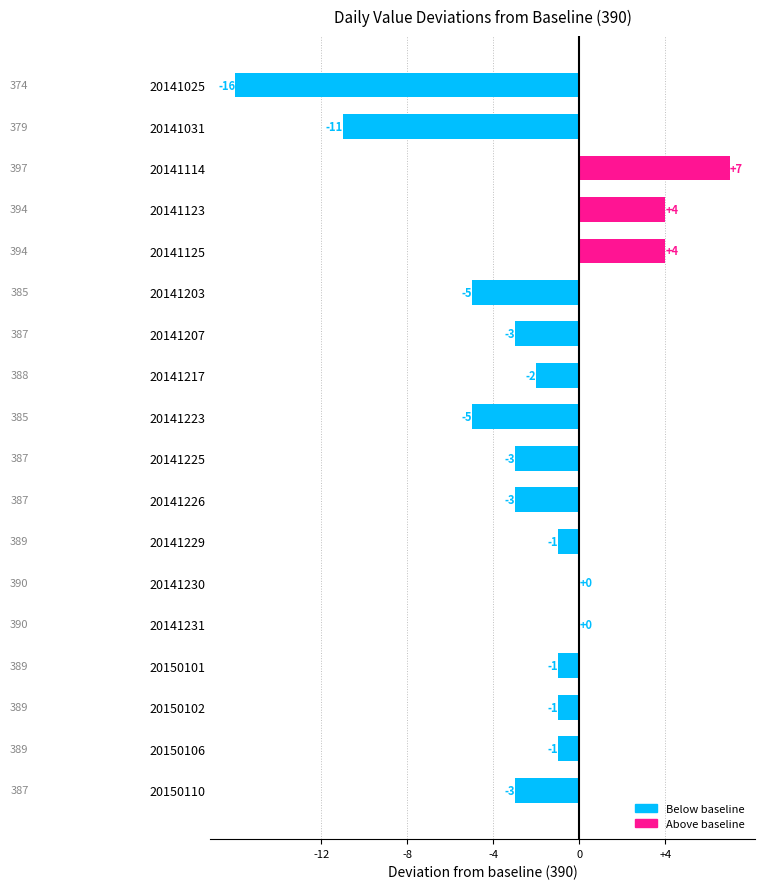

What is the change in value from 20141125 to 20141223?

-9